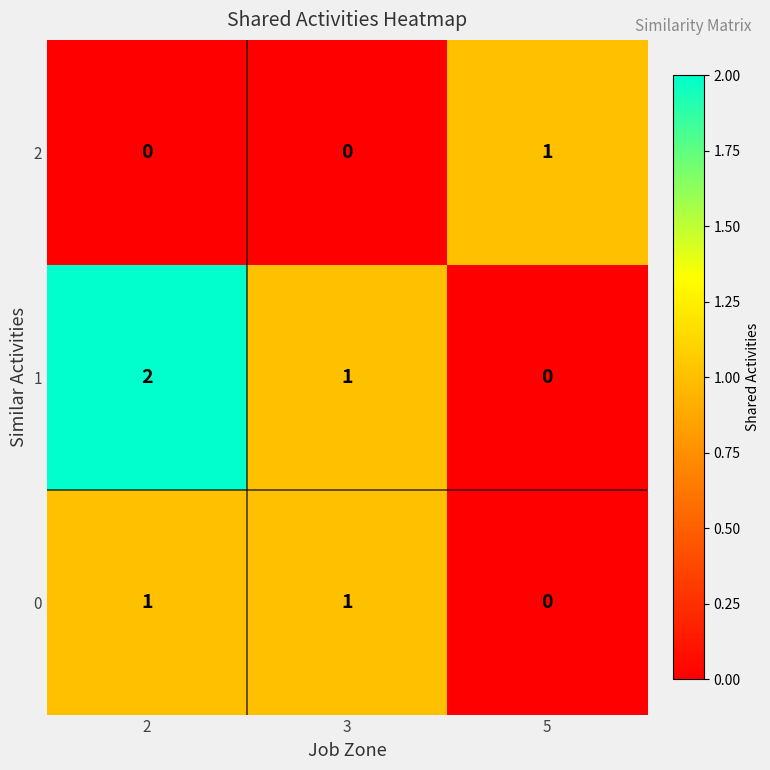

What is the sum of all 1 values?

3